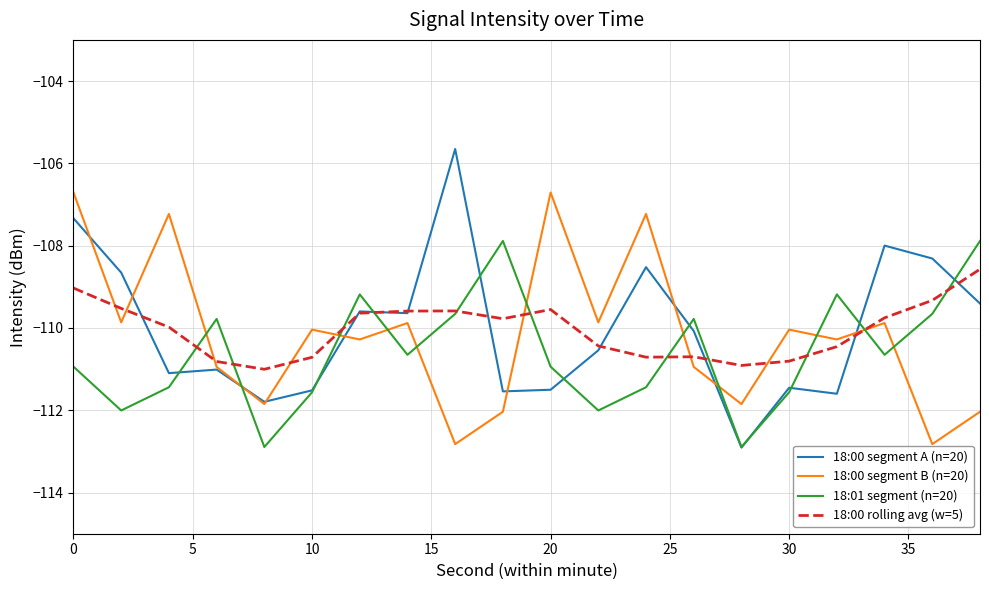

Which series has the widest spread of values?

18:00 segment A (n=20)